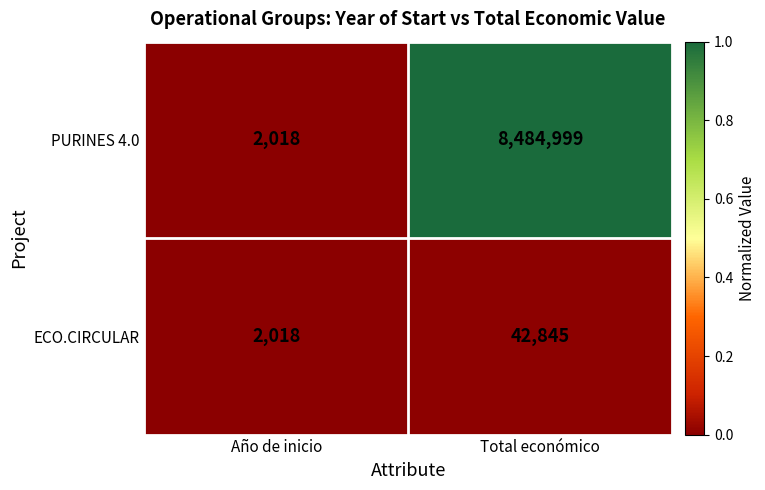

Rank the series by their maximum value, from highest to lowest.

PURINES 4.0, ECO.CIRCULAR